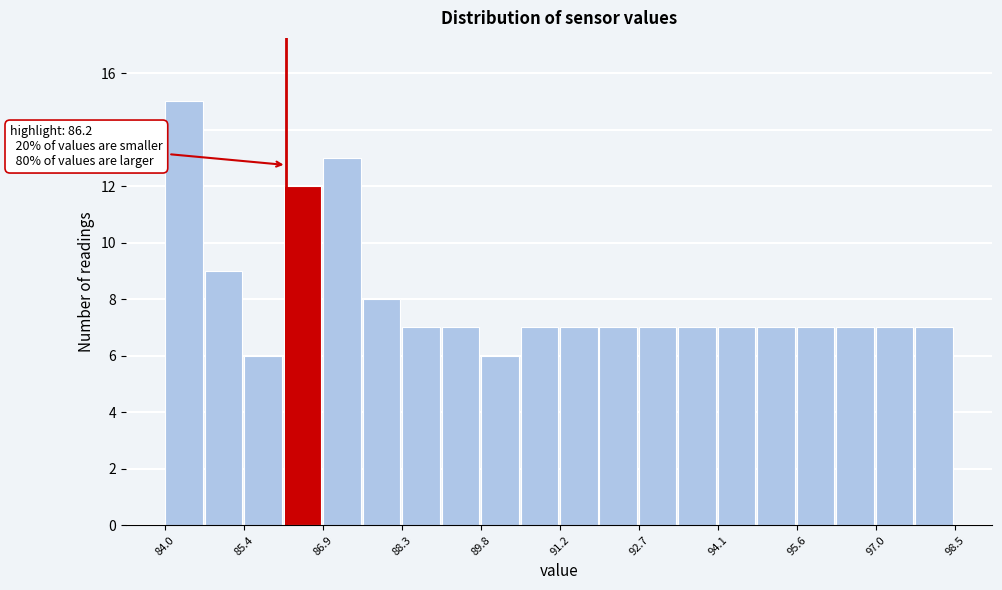

Read against the x-axis, roughly where is the centre of the tallest bar?

84.4